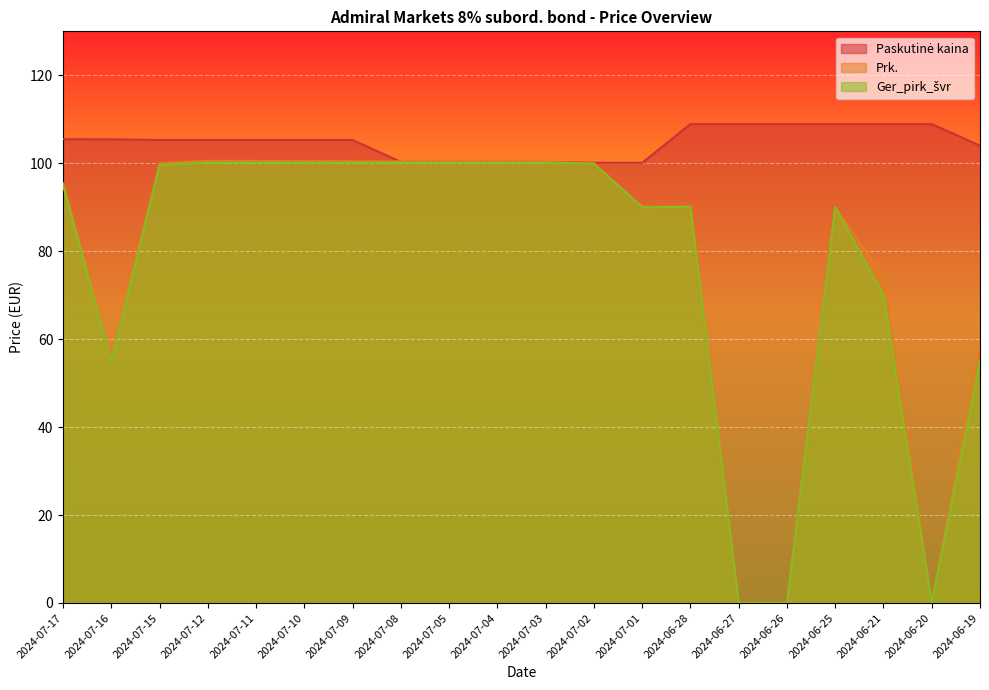

Where do Ger_pirk_švr and Prk. first cross each other?

2024-06-25 and 2024-06-21